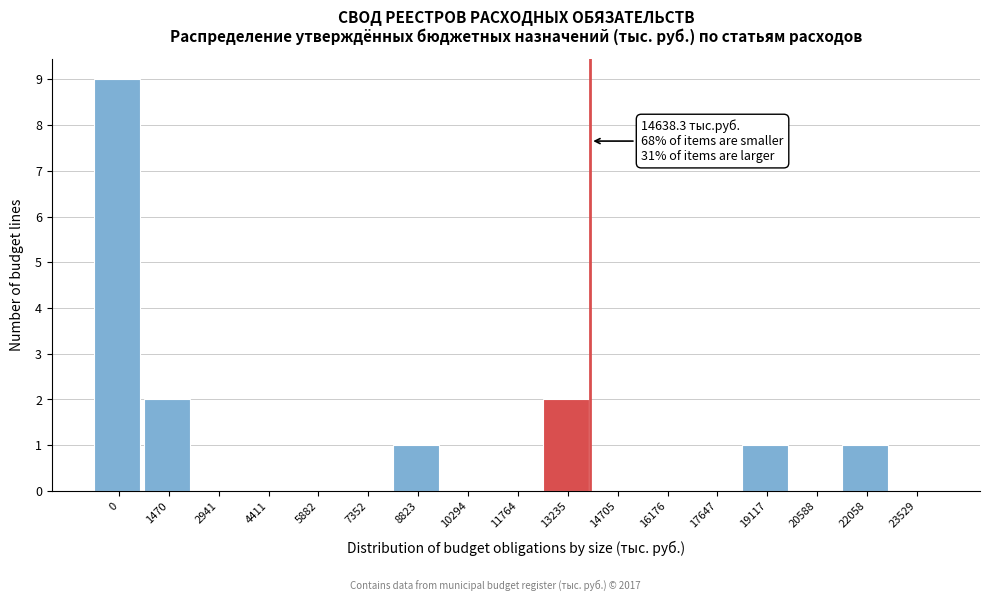

Reading left to right, extract all data points from this chart.

0=9	1470=2	2941=0	4411=0	5882=0	7352=0	8823=1	10294=0	11764=0	13235=2	14705=0	16176=0	17647=0	19117=1	20588=0	22058=1	23529=0